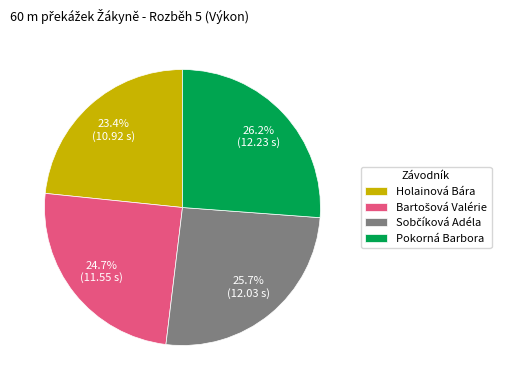

Between Pokorná Barbora and Holainová Bára, which is larger?

Pokorná Barbora